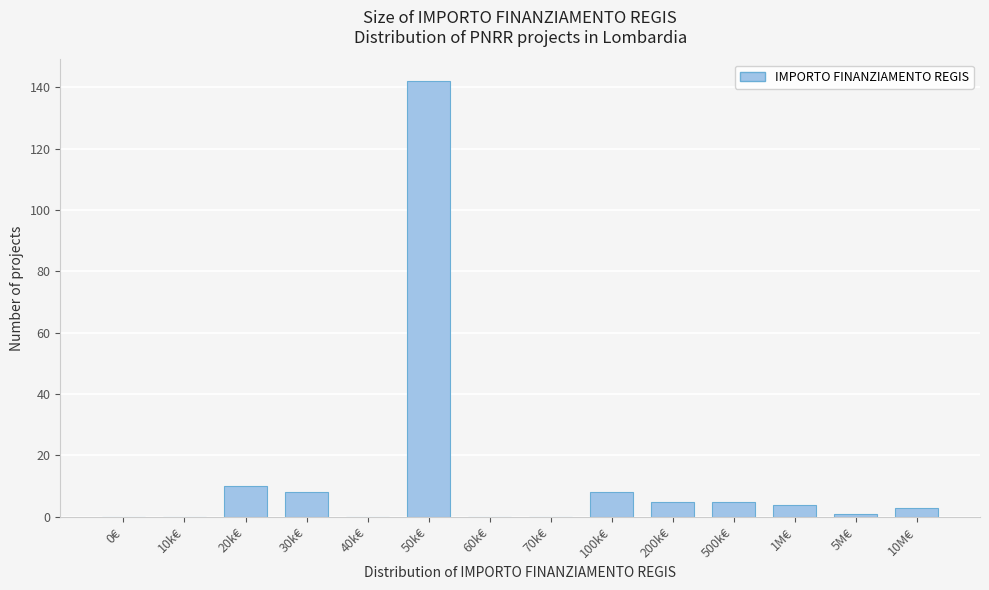

Reading right to left, list all the values displayed in this chart.

10M€=3	5M€=1	1M€=4	500k€=5	200k€=5	100k€=8	70k€=0	60k€=0	50k€=142	40k€=0	30k€=8	20k€=10	10k€=0	0€=0